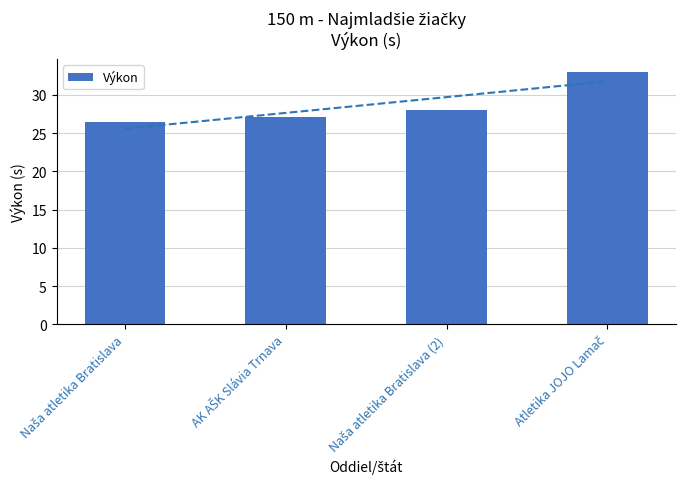

What is the average value?

28.7